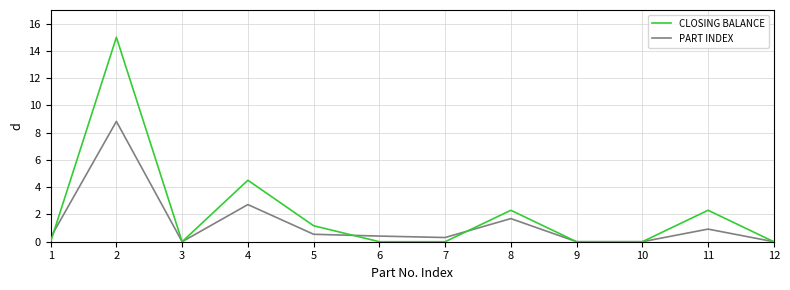

What are all the series names shown in the legend?

CLOSING BALANCE, PART INDEX